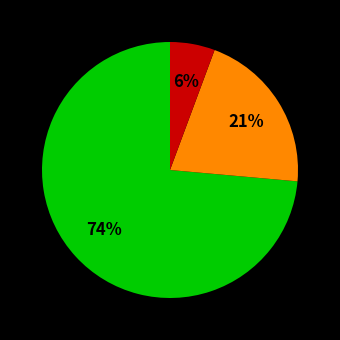

To the nearest percent, what is the average slice percentage?

33%